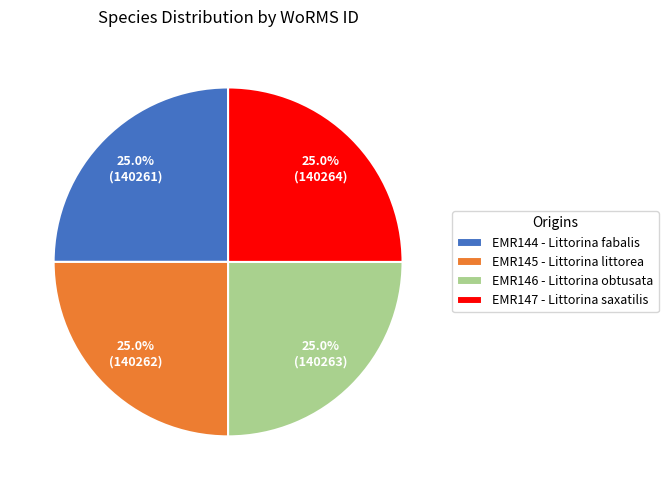

How many segments does this pie chart have?

4